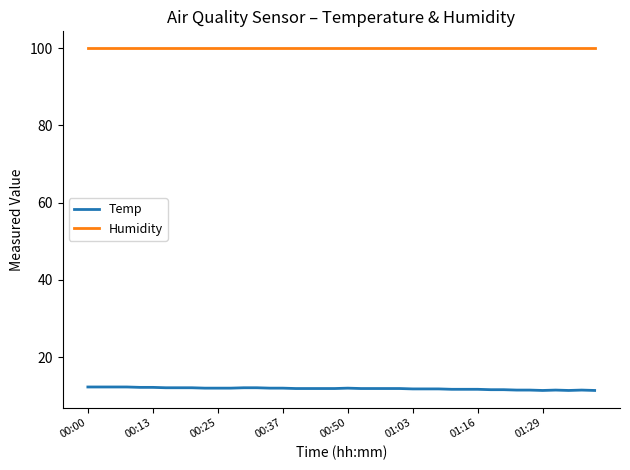

True or false: Humidity and Temp intersect in this chart.

False